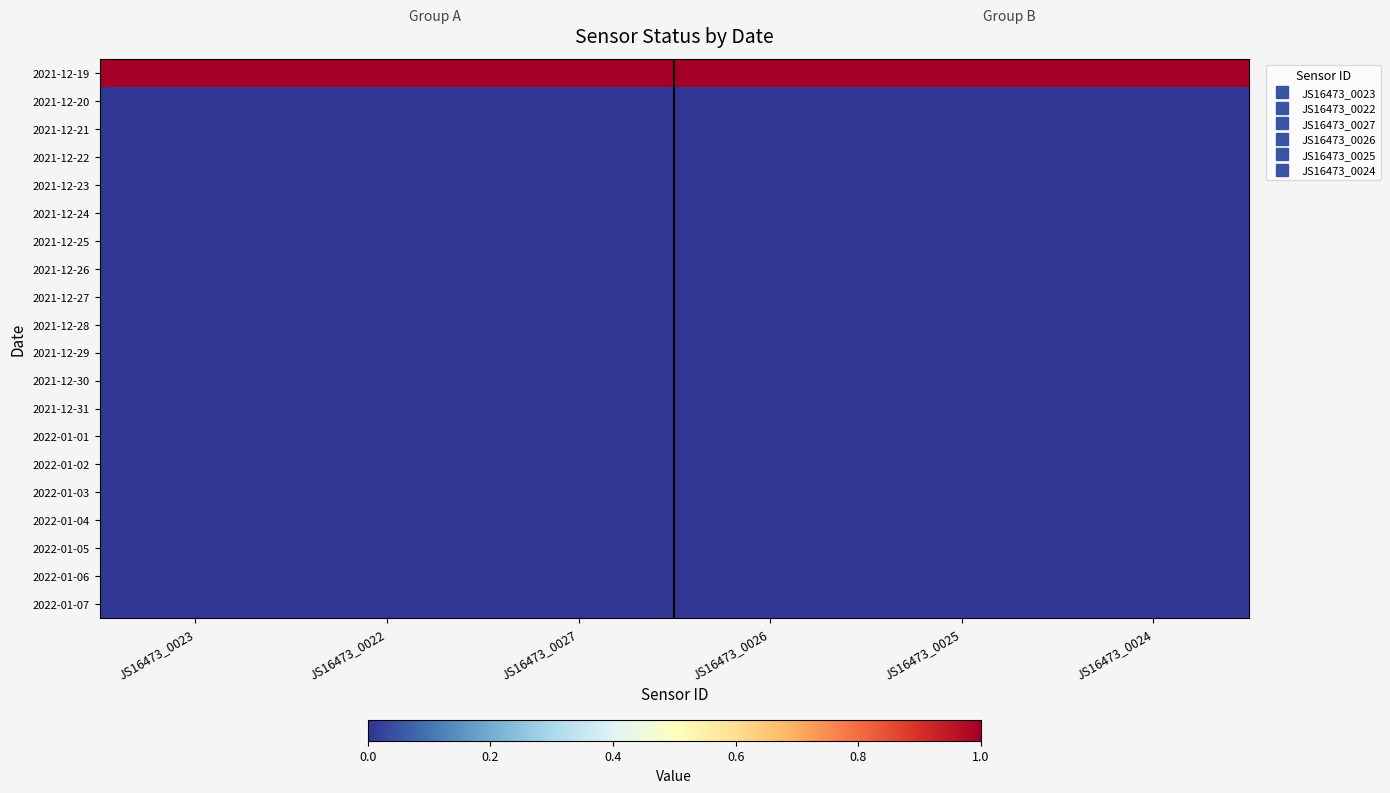

How many distinct data groups are displayed?

20